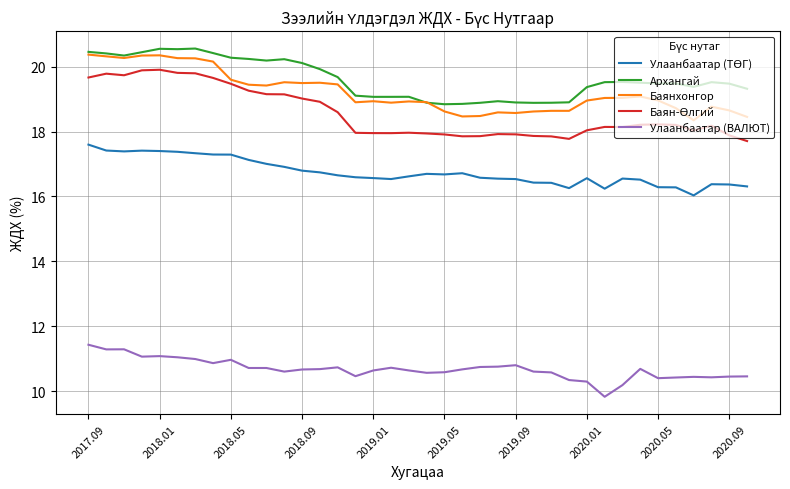

How many lines are shown in the chart?

5